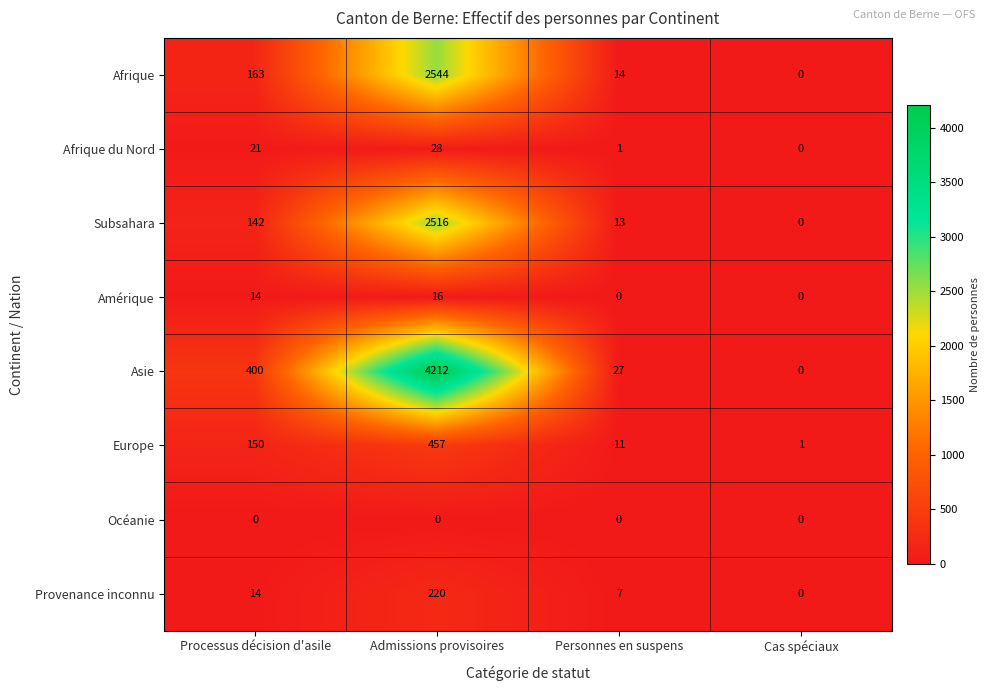

True or false: Amérique has a value of 14 at Processus décision d'asile.

True